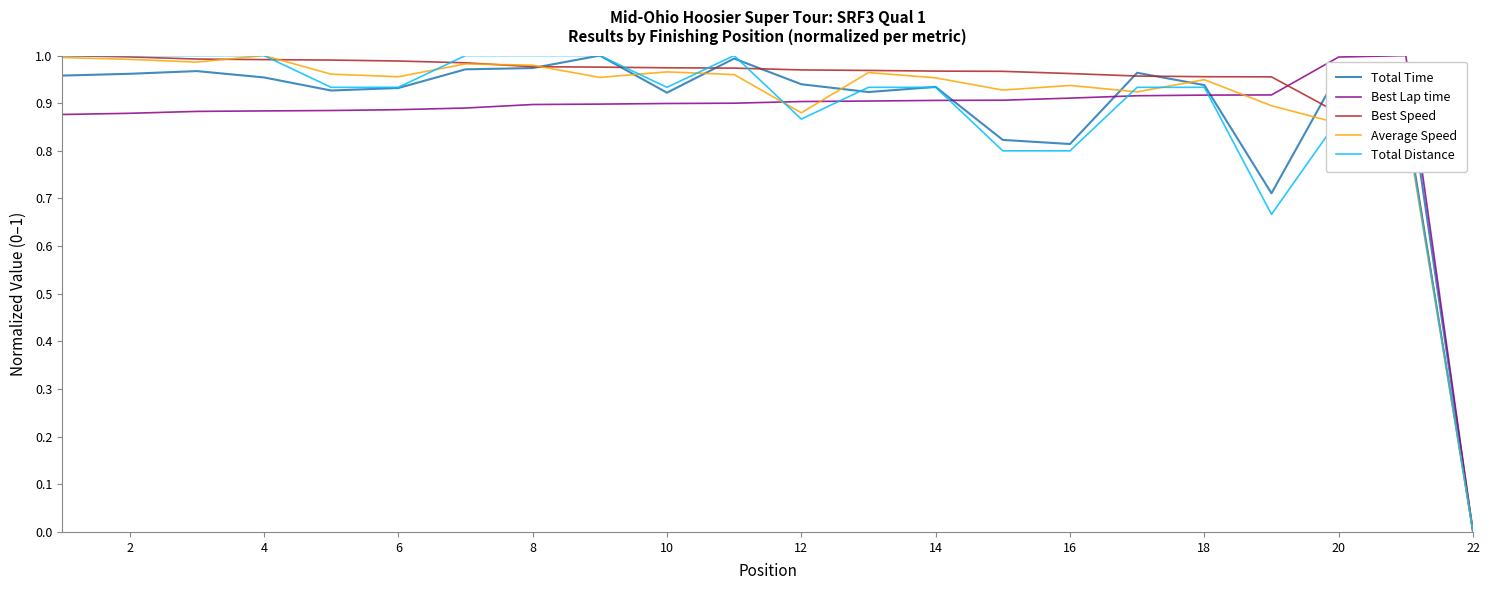

At which label does Average Speed reach its minimum?

22